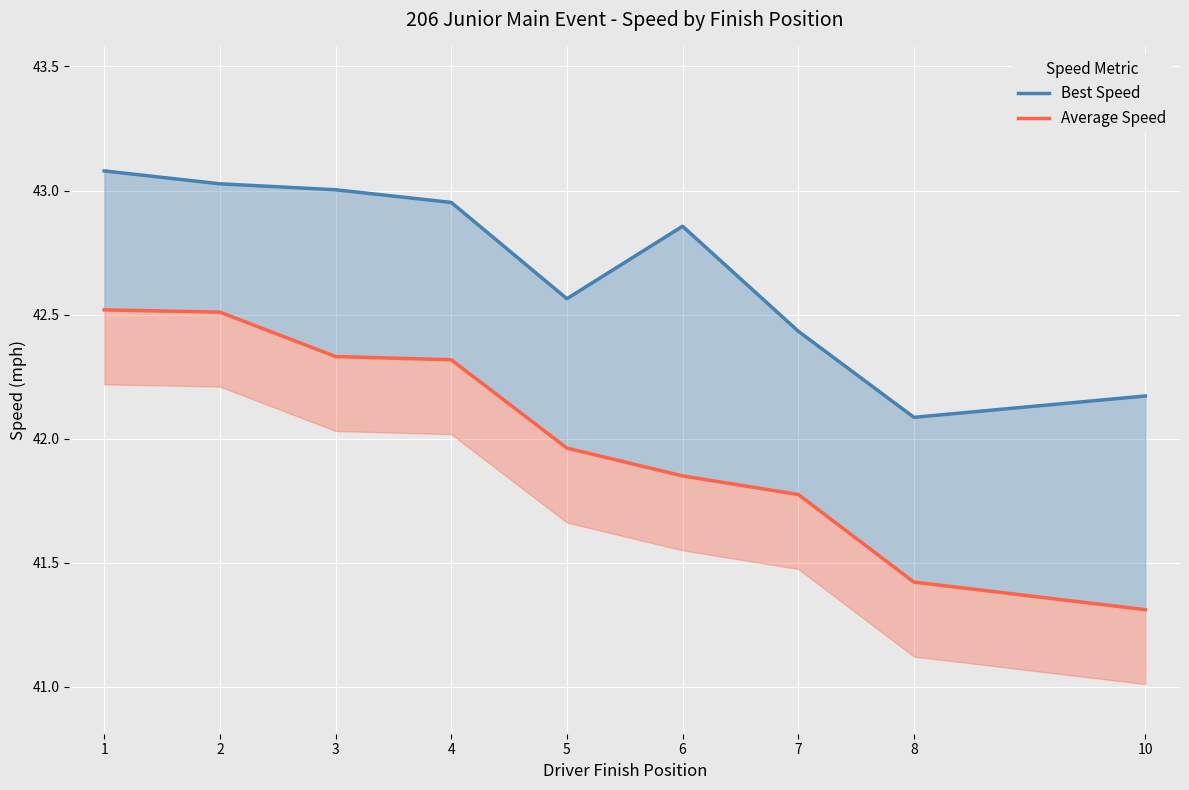

True or false: Best Speed and Average Speed intersect in this chart.

False